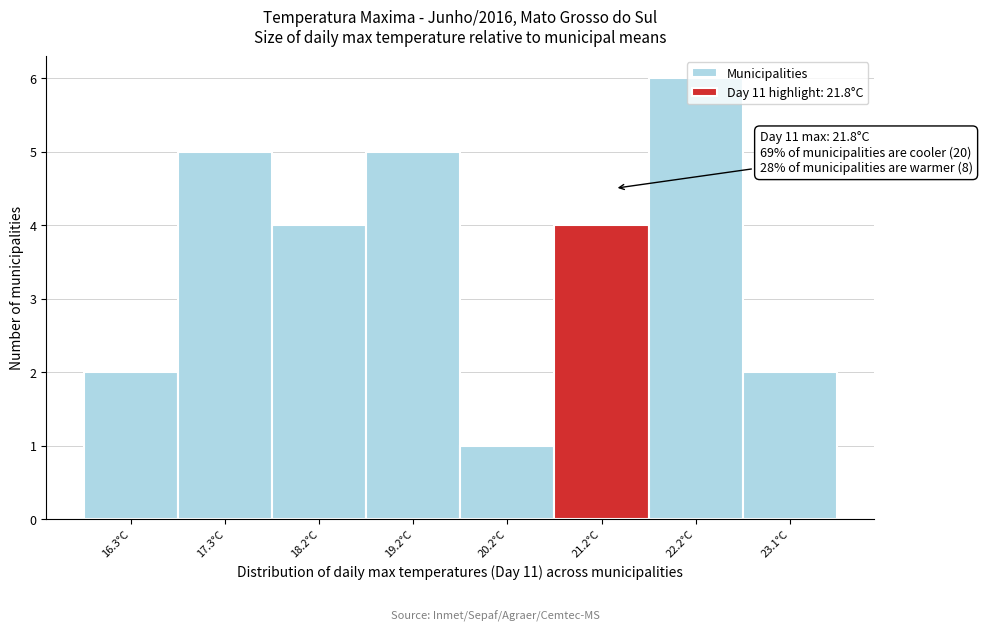

What is the approximate value at 17.3°C?

5